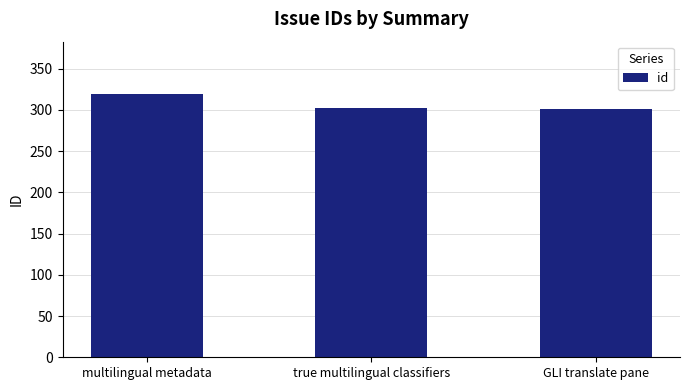

What is the label of the 3rd bar from the left?

GLI translate pane